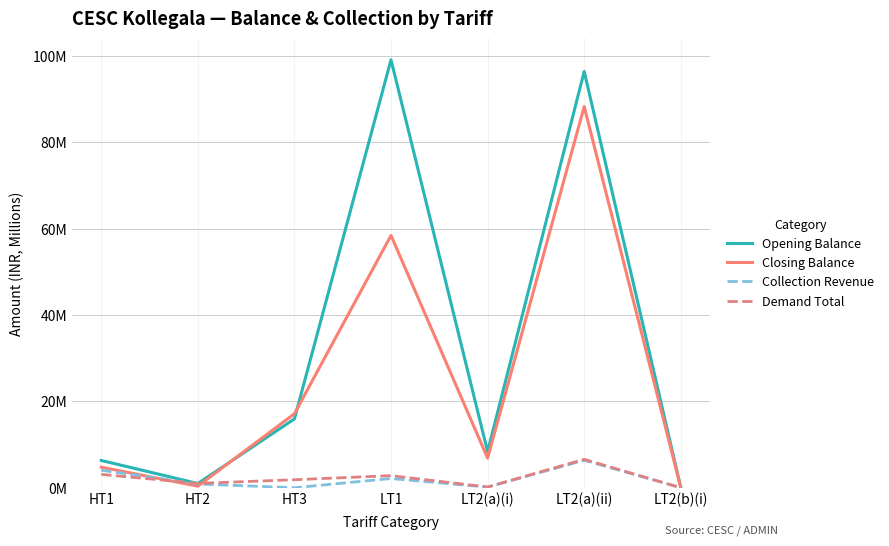

The value of Closing Balance at HT1 is 2.1. True or false?

False